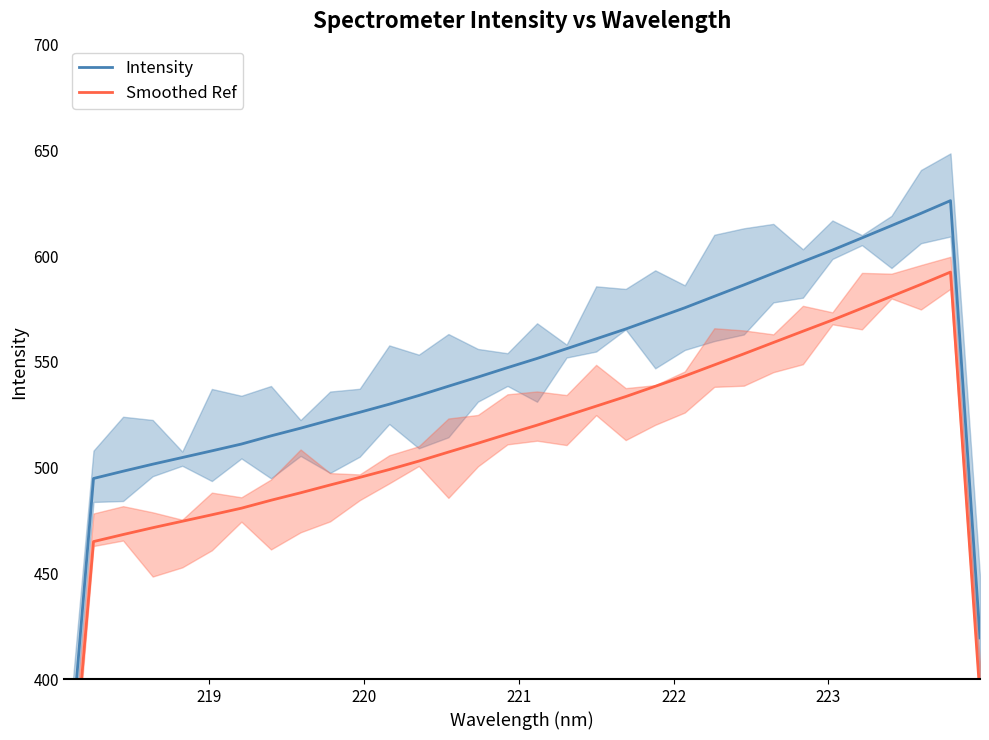

What is the difference between the second highest and second lowest values in the Intensity series?

200.8